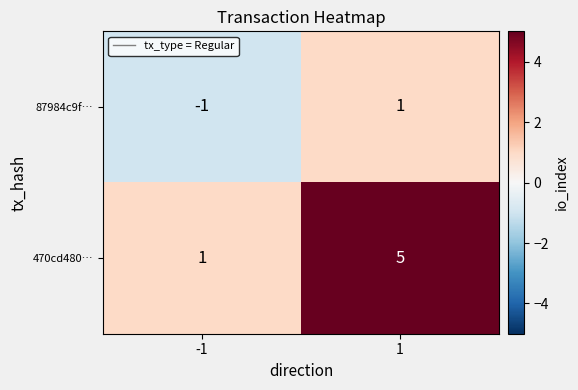

True or false: 470cd480… has a value of 0 at -1.

False